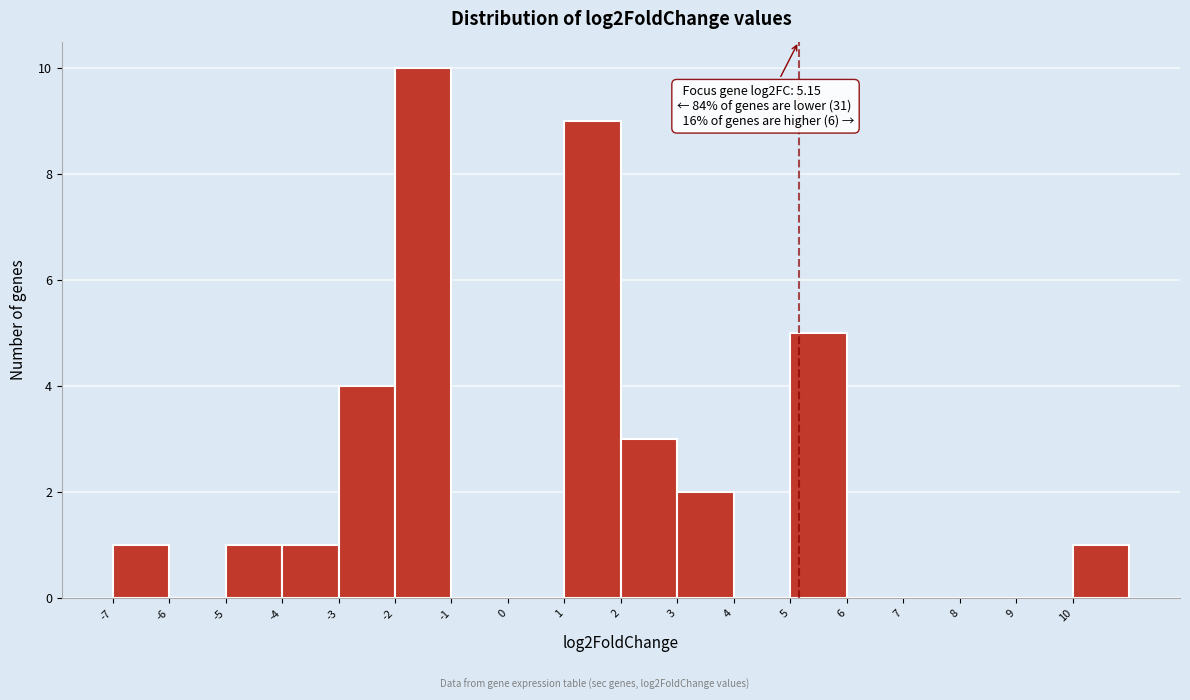

Which range on the x-axis has the tallest bar?

-2 to -1